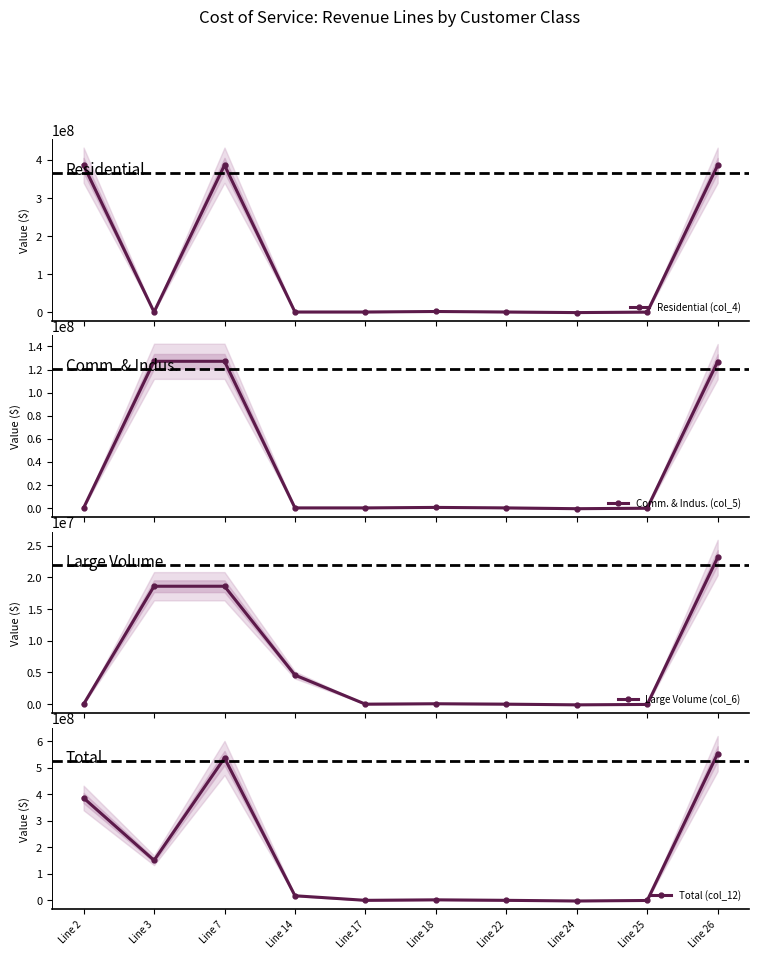

Between Line 17 and Line 18, which is larger?

Line 18